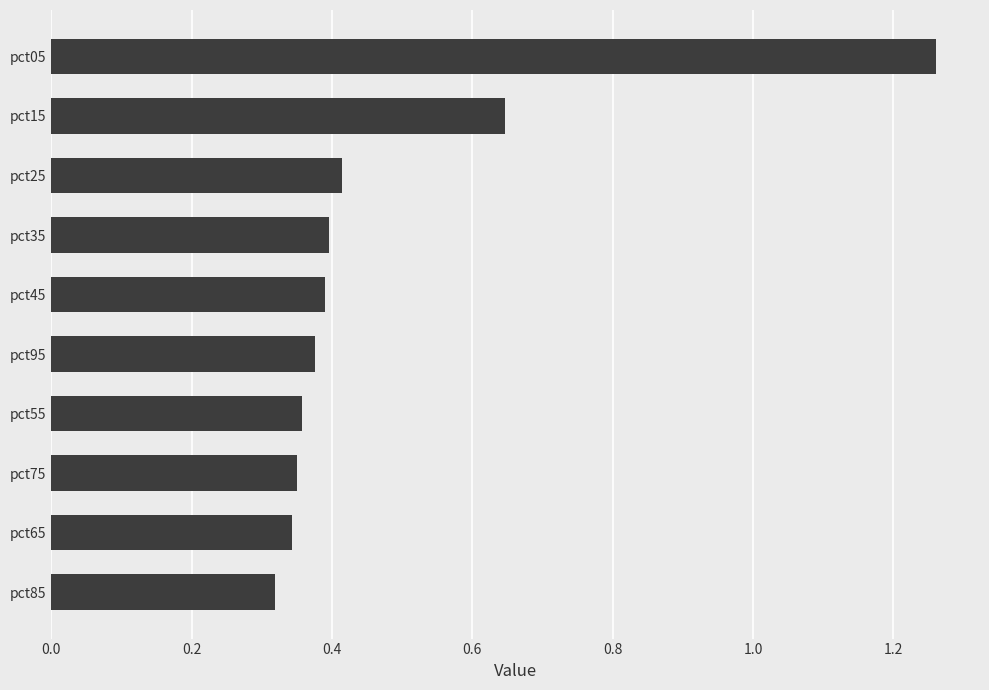

Which label corresponds to the largest value in the chart?

pct05